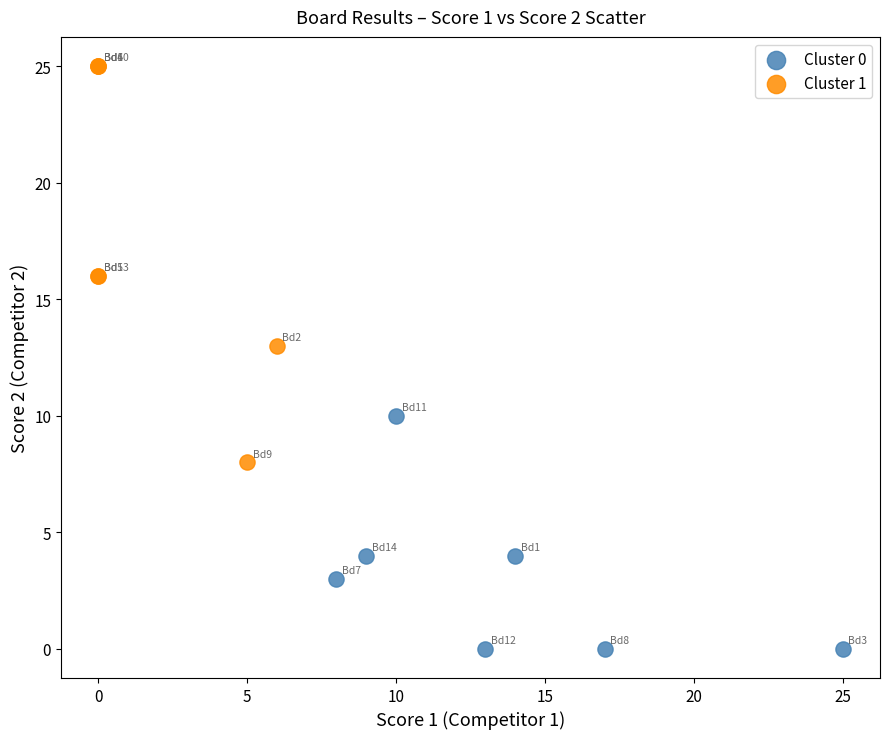

Which series contains the lowest Y value?

Cluster 0